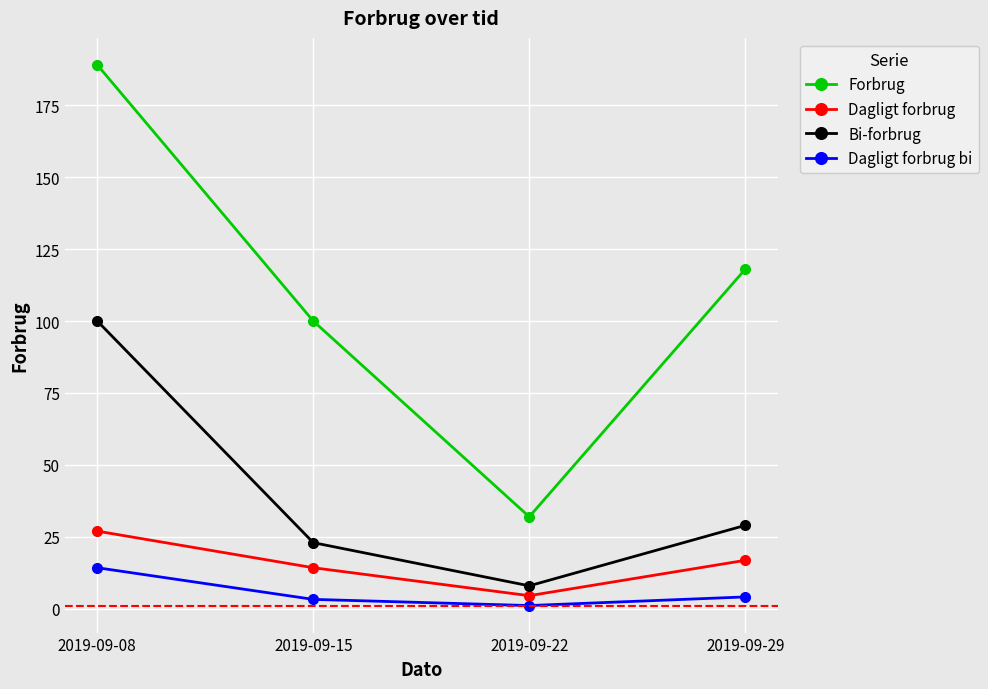

Reading left to right, what are all the values shown in this chart?

Forbrug: 189.0	100.0	32.0	118.0
Dagligt forbrug: 27.0	14.3	4.6	16.9
Bi-forbrug: 100.0	23.0	8.0	29.0
Dagligt forbrug bi: 14.3	3.3	1.1	4.1